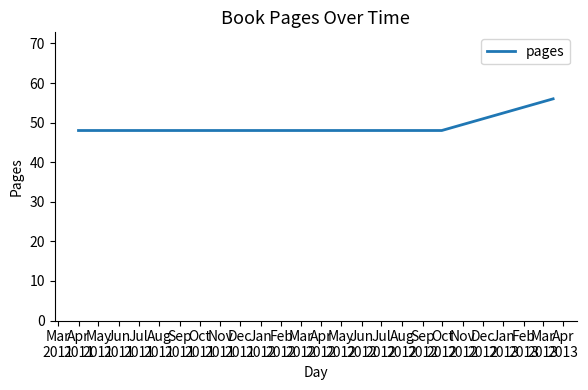

What is the maximum value shown in the chart?

56